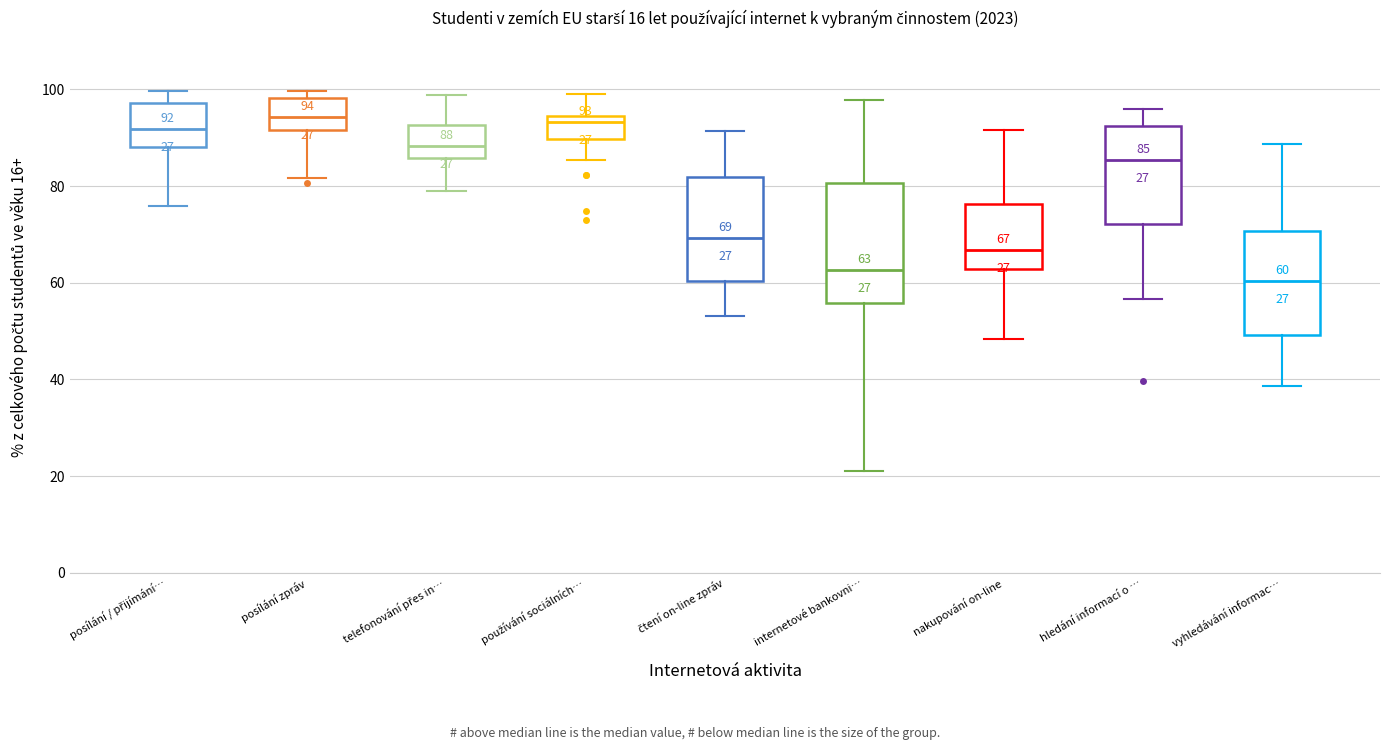

Comparing the boxes themselves (not the whiskers), which one is the tallest?

internetové bankovni…